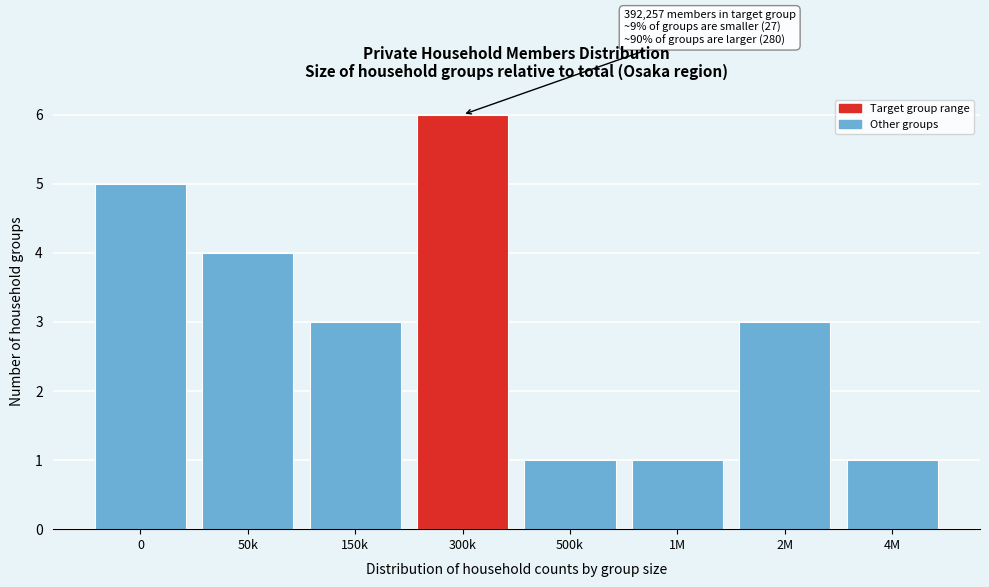

Reading left to right, extract all data points from this chart.

0=5	50k=4	150k=3	300k=6	500k=1	1M=1	2M=3	4M=1